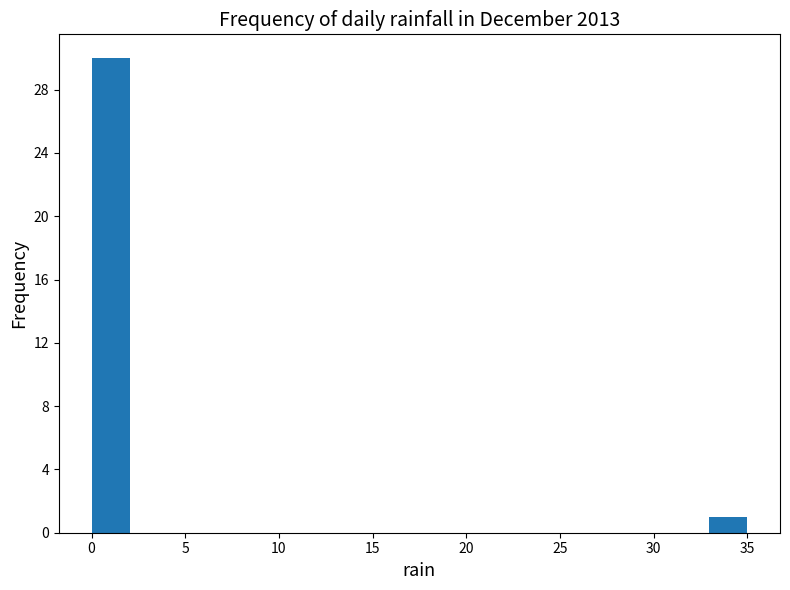

How tall is the bar that spans 0.0 to 2.0 on the x-axis? Neither the bar edges nor the heights are printed on the chart, so give them approximately, as read against the axes.

30